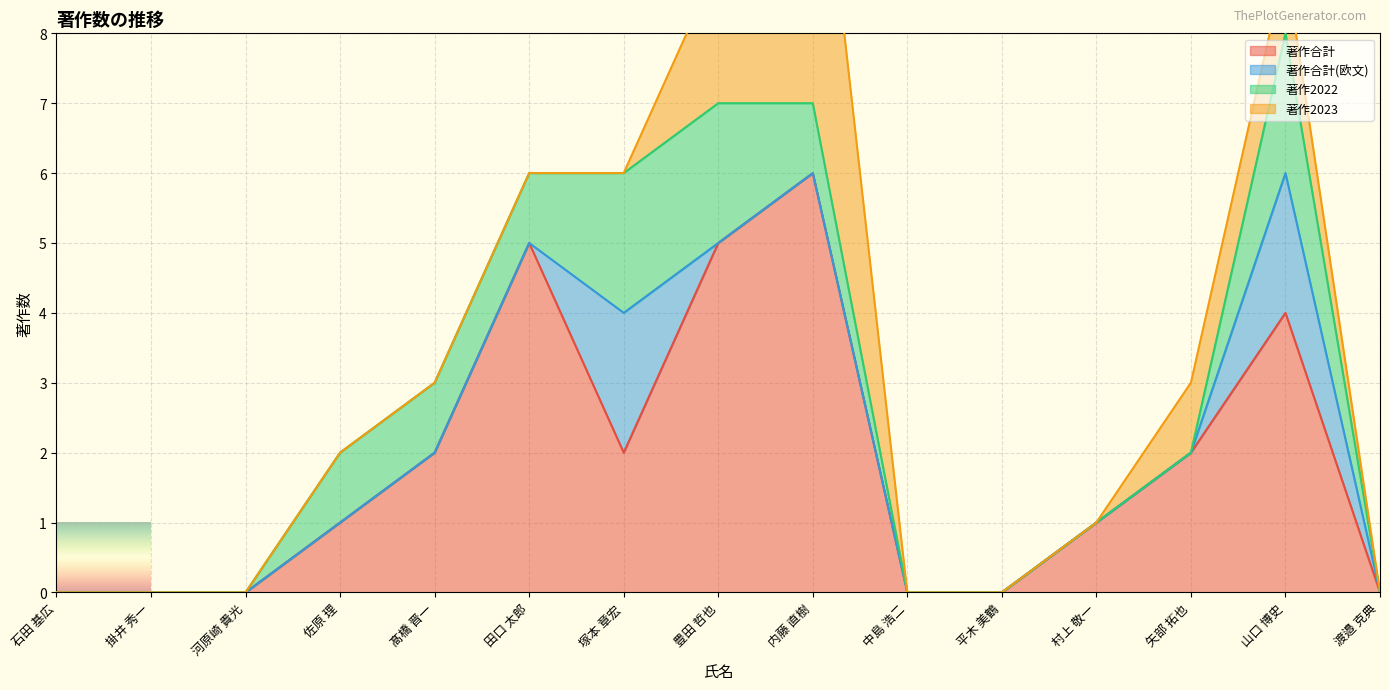

Between 田口 太郎 and 佐原 理, which is larger?

田口 太郎